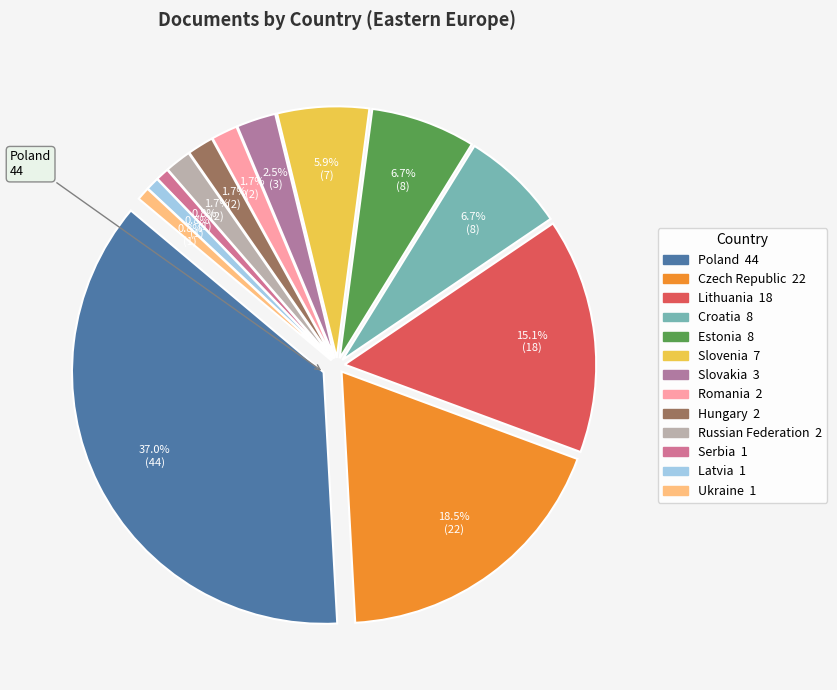

To the nearest percent, what is the difference between the largest and smallest slice percentages?

36%